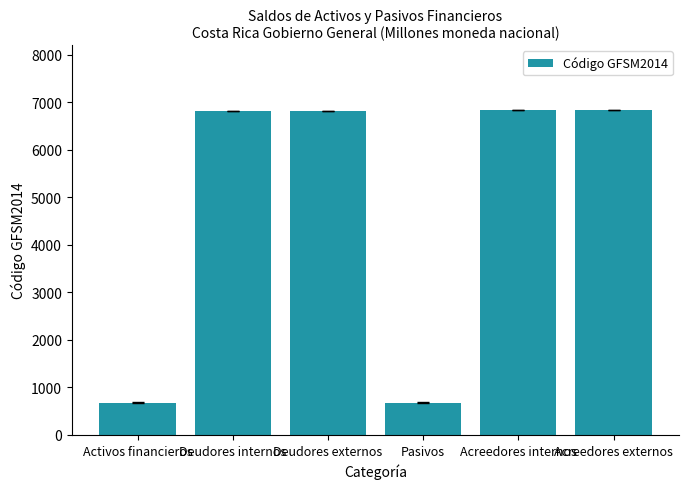

What is the maximum value shown in the chart?

6832